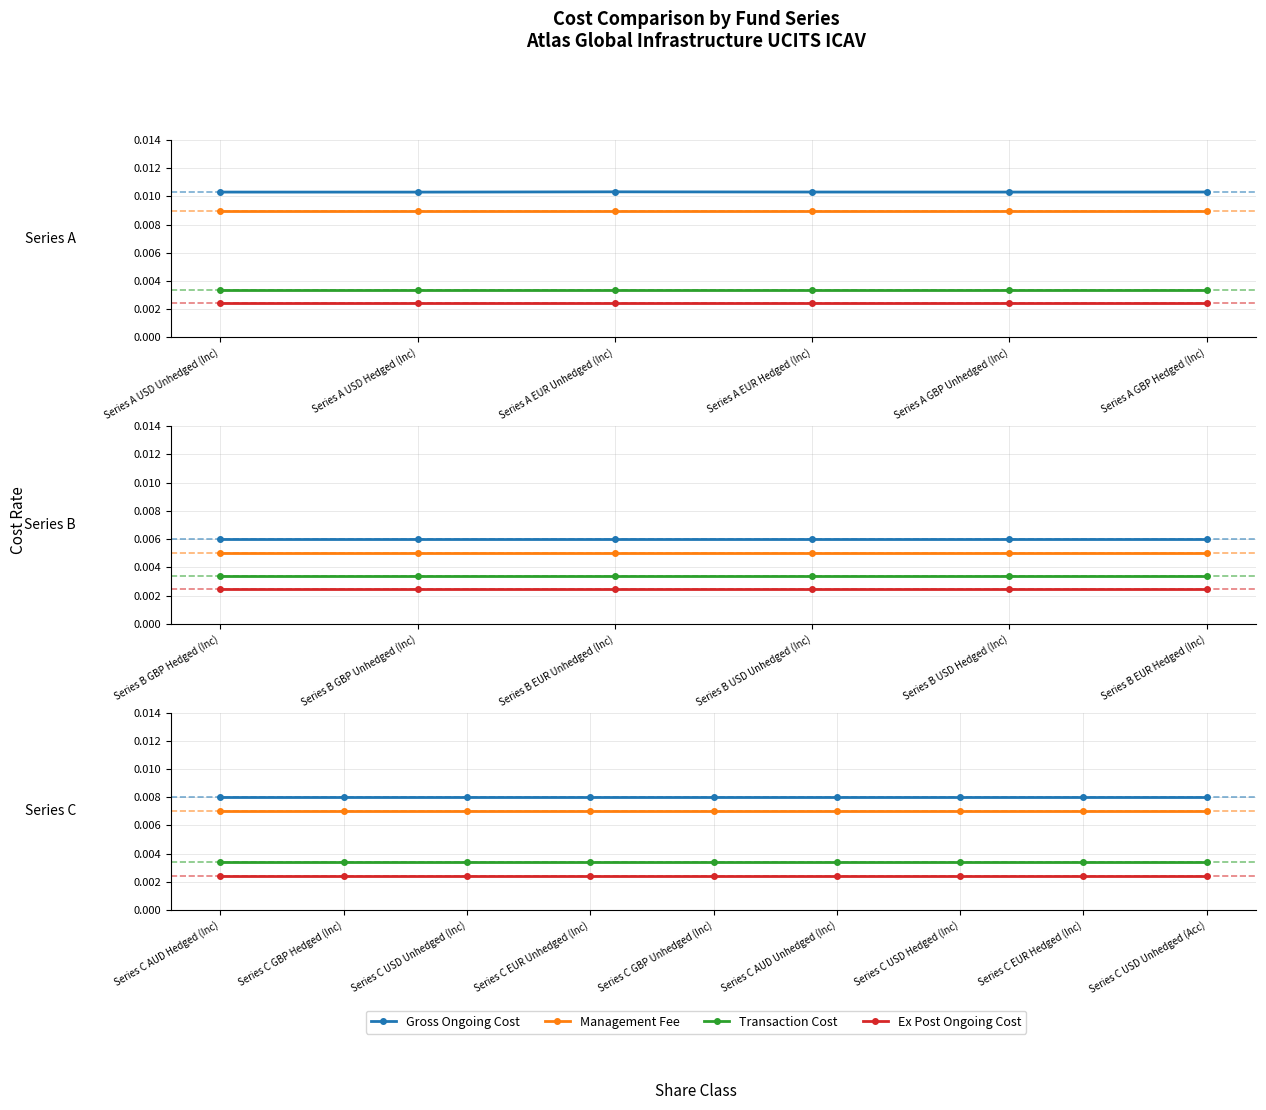

How many lines are shown in the chart?

4